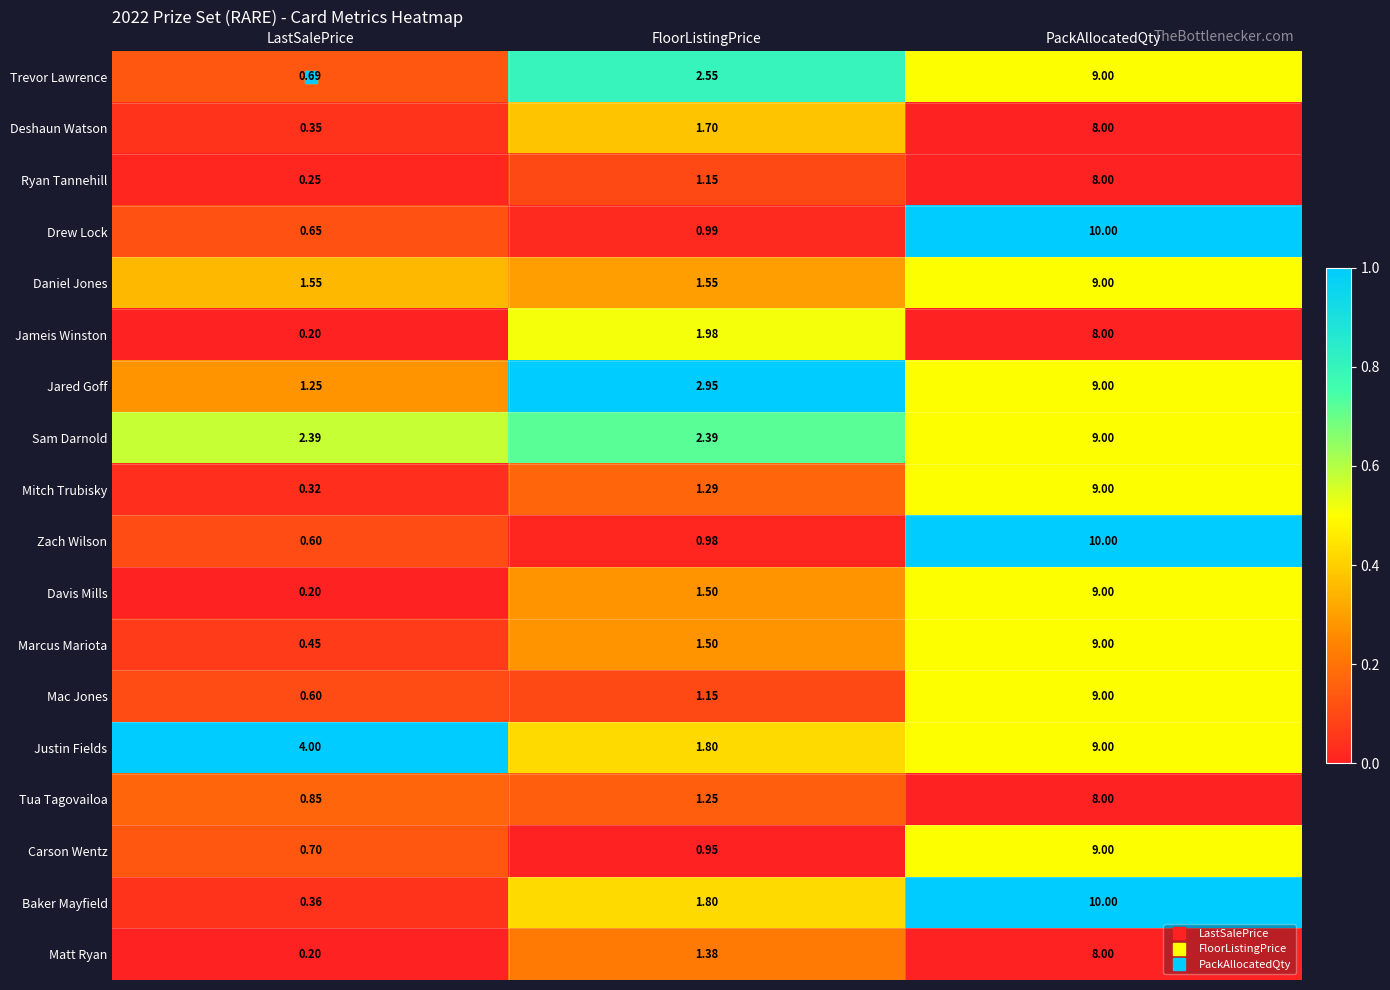

At which label does Deshaun Watson reach its minimum?

LastSalePrice